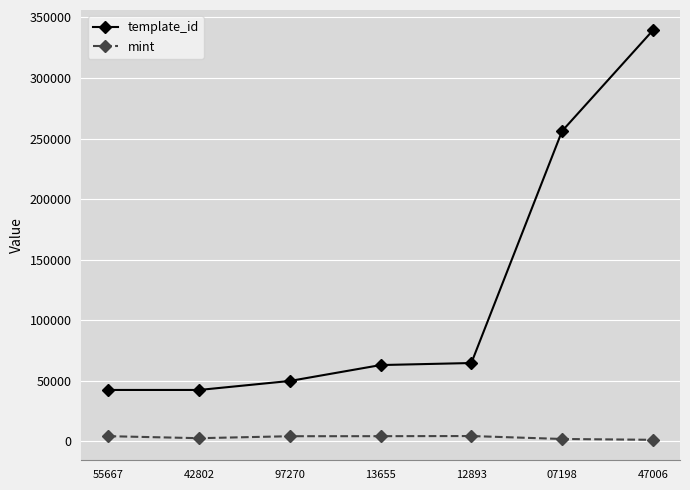

What is the sum of all template_id values?

857736